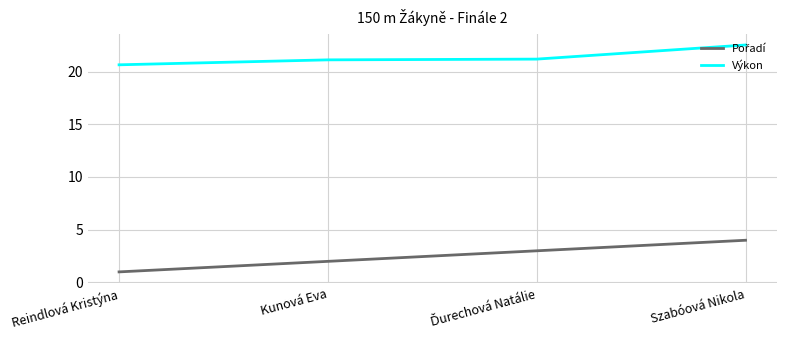

At which category is the sum across all series the highest?

Szabóová Nikola